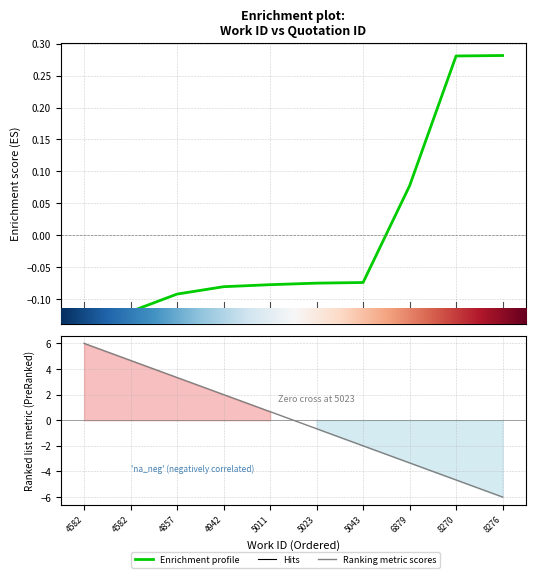

Where is the data nearest to the value 0?

5043